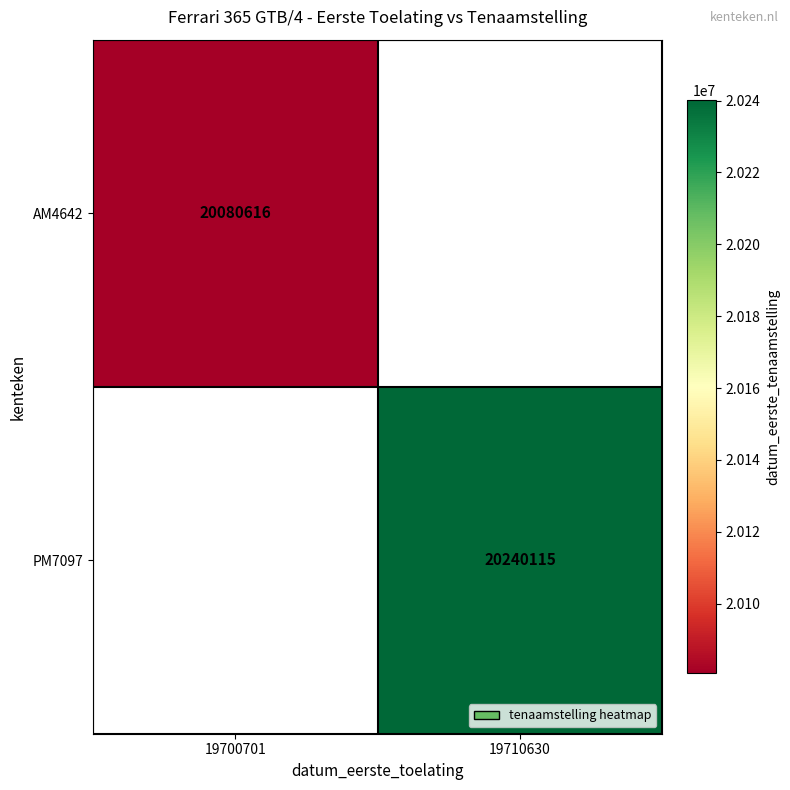

The PM7097 series shows 20240115 at 19710630. True or false?

True